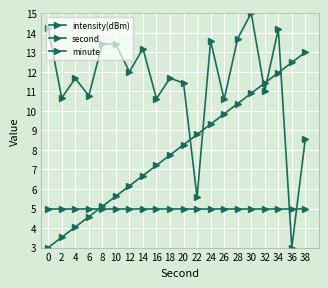

How many lines are shown in the chart?

3